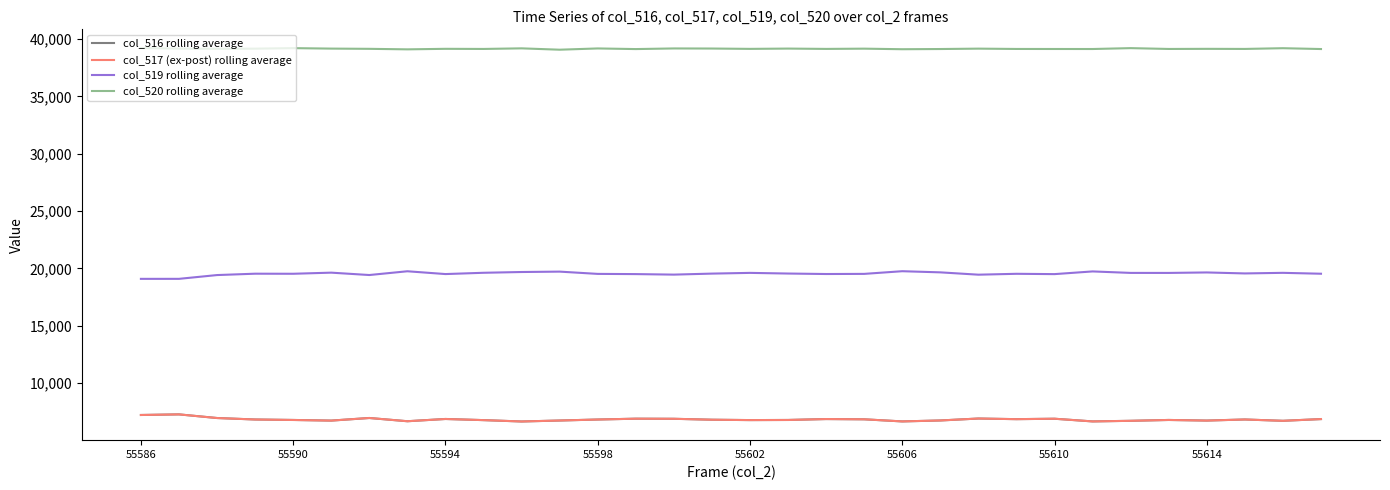

What is the maximum value shown in the chart?

39227